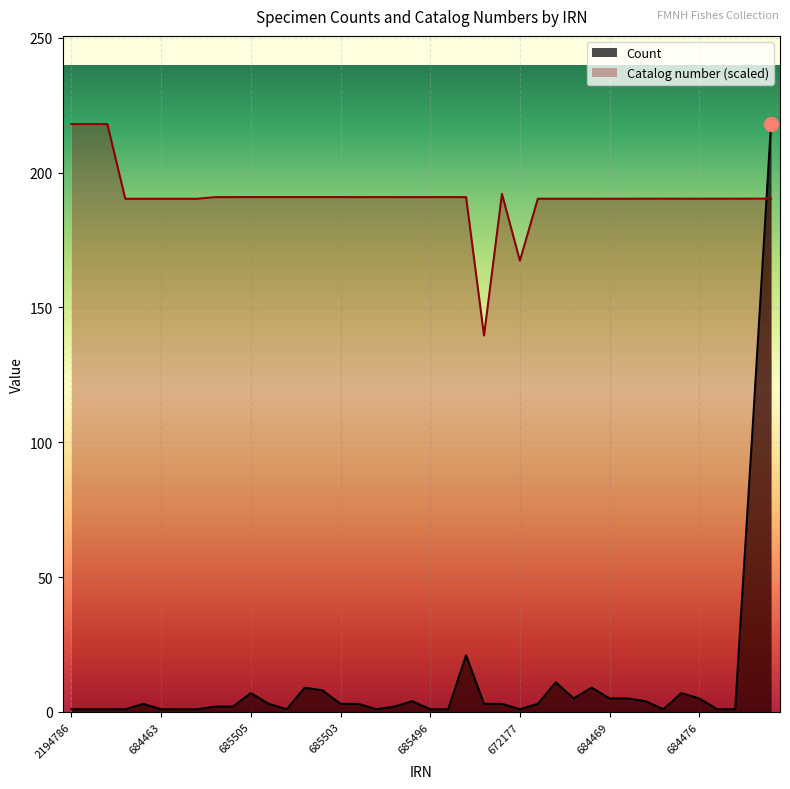

True or false: Catalog number has more than 0 interior local peaks.

True